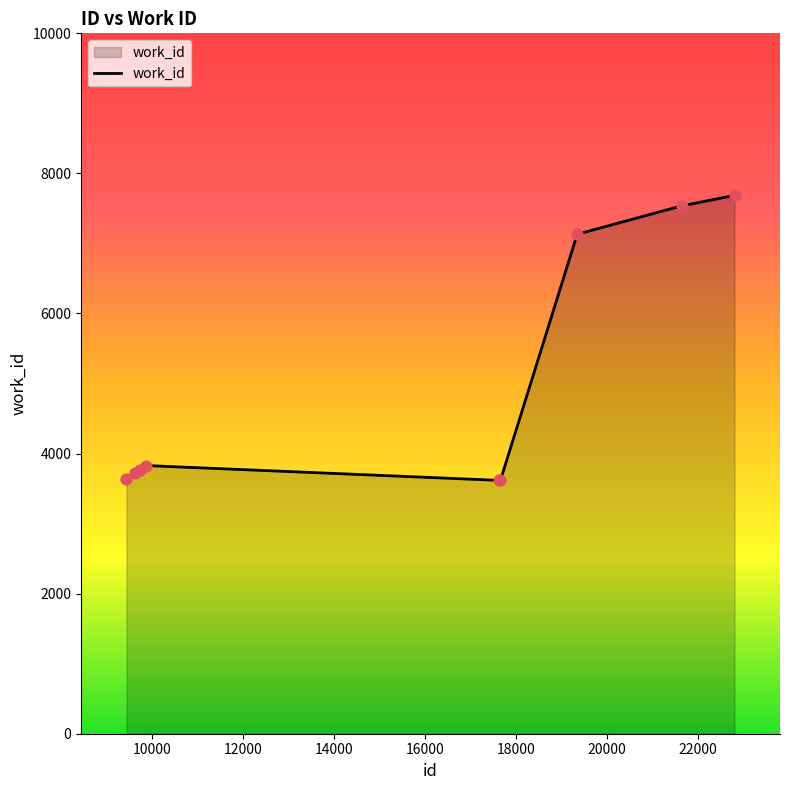

What is the difference between the maximum and minimum values?

4069